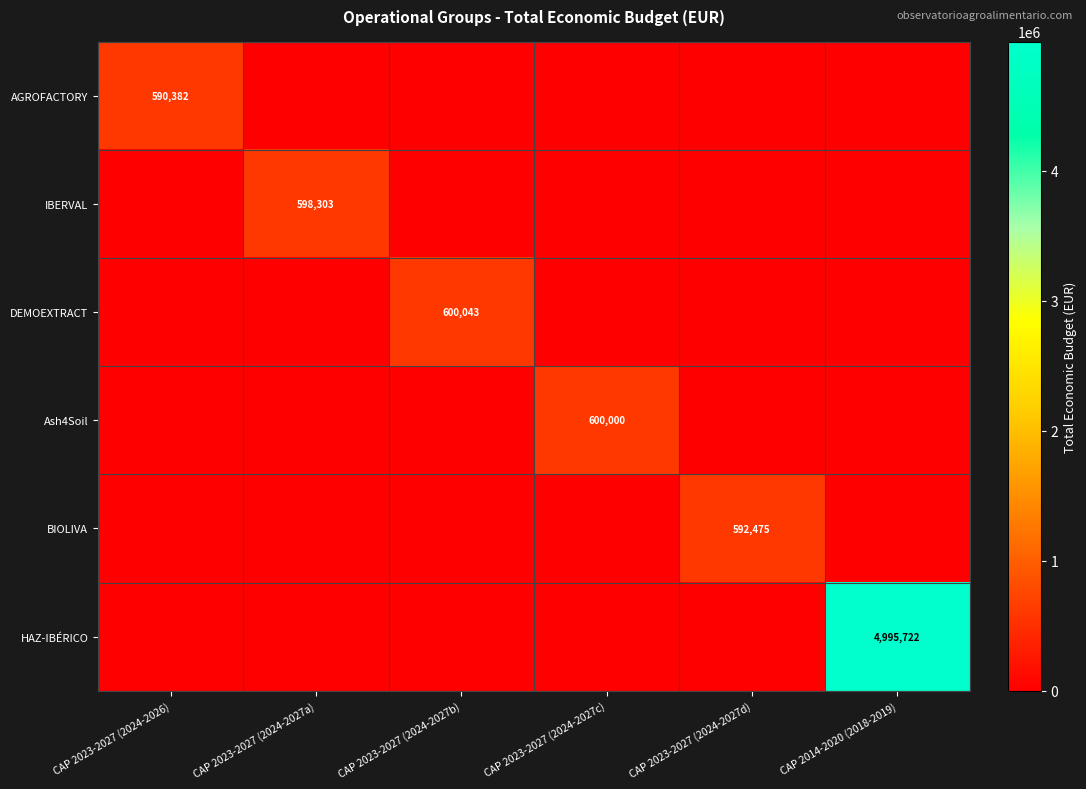

The value of HAZ-IBÉRICO at CAP 2014-2020 (2018-2019) is 4995722. True or false?

True